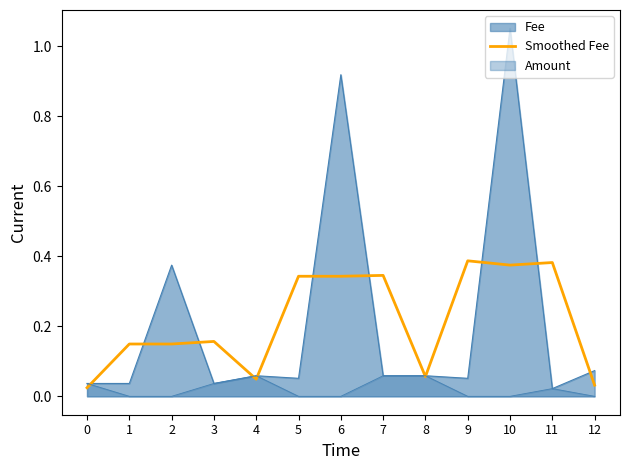

How many lines are shown in the chart?

3